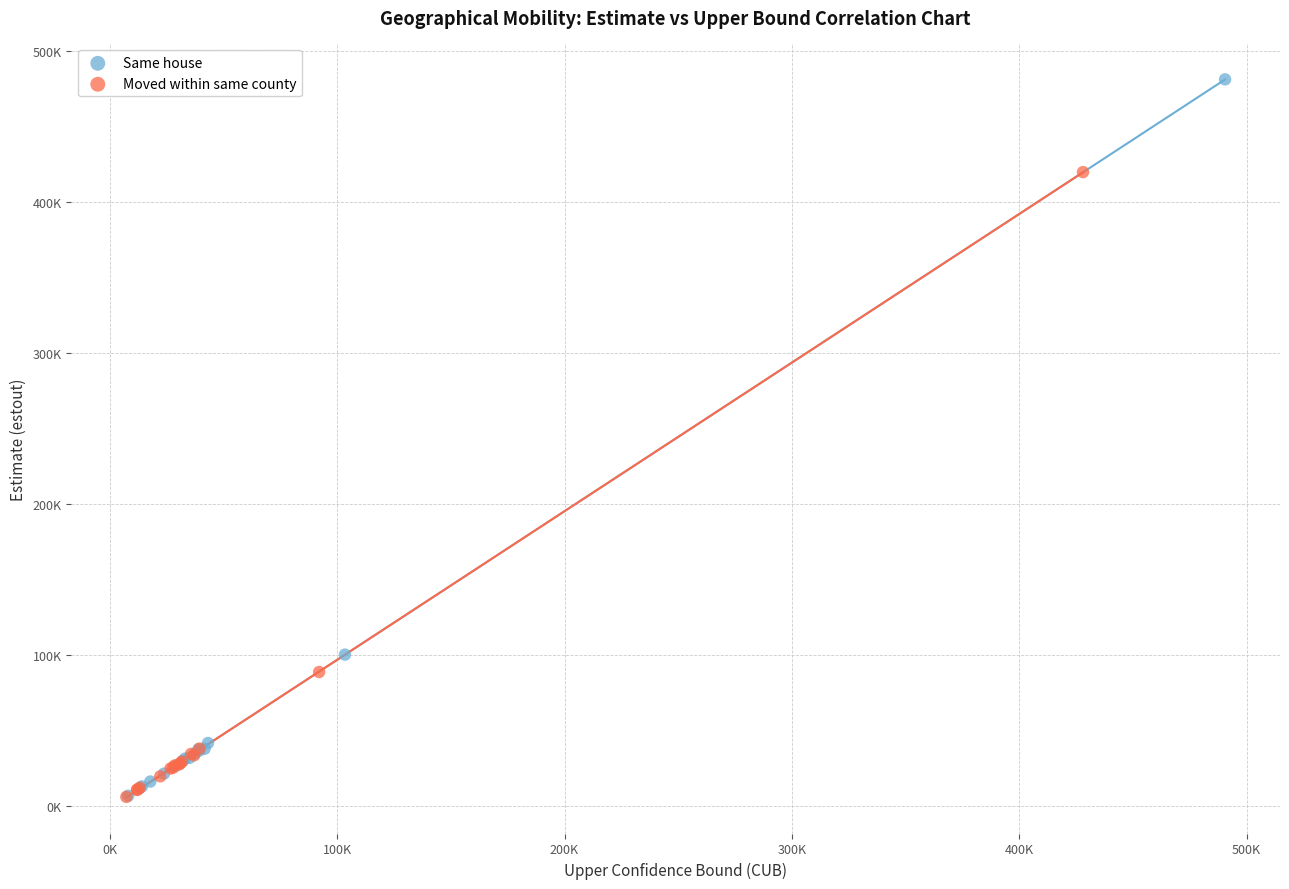

What are all the series names shown in the legend?

Same house, Moved within same county